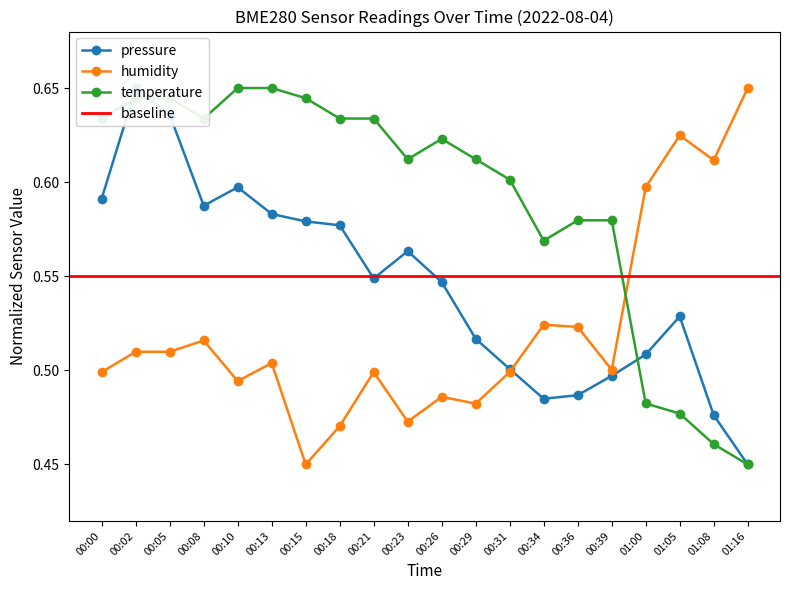

Reading right to left, what are all the values shown in this chart?

pressure: 0.5	0.5	0.5	0.5	0.5	0.5	0.5	0.5	0.5	0.5	0.6	0.5	0.6	0.6	0.6	0.6	0.6	0.6	0.7	0.6
temperature: 0.5	0.5	0.5	0.5	0.6	0.6	0.6	0.6	0.6	0.6	0.6	0.6	0.6	0.6	0.7	0.7	0.6	0.6	0.6	0.6
humidity: 0.7	0.6	0.6	0.6	0.5	0.5	0.5	0.5	0.5	0.5	0.5	0.5	0.5	0.5	0.5	0.5	0.5	0.5	0.5	0.5